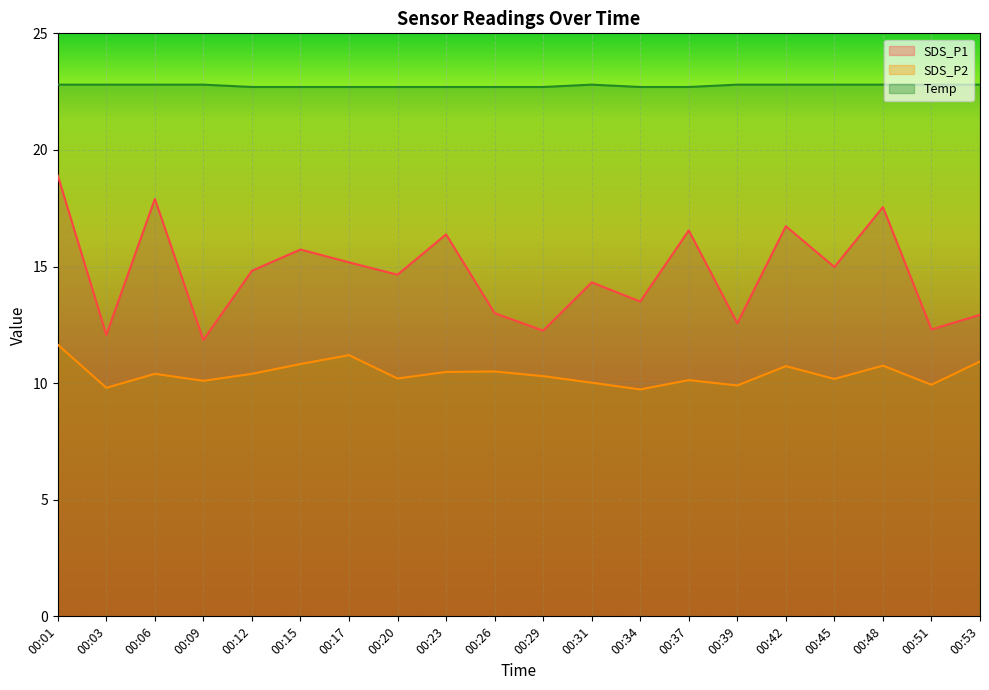

Between 00:23 and 00:45, which series saw the biggest shift?

SDS_P1